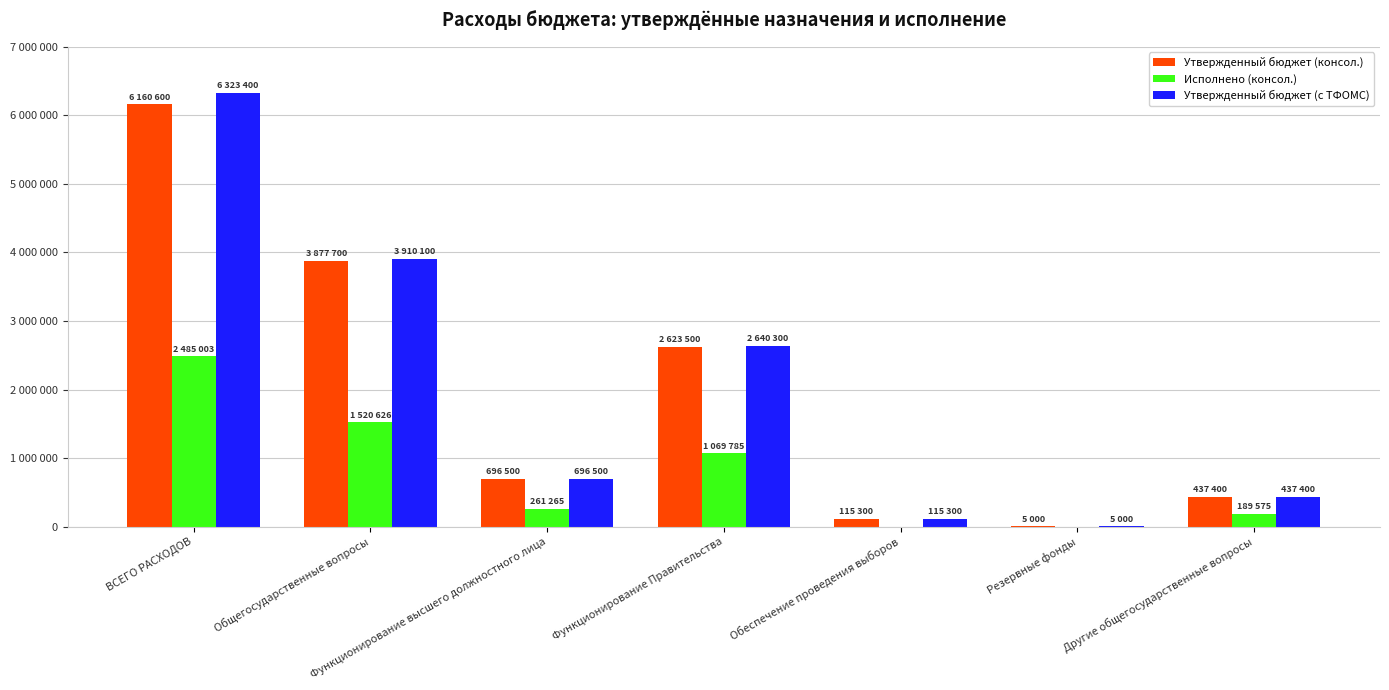

What are all the series names shown in the legend?

Утвержденный бюджет (консол.), Исполнено (консол.), Утвержденный бюджет (с ТФОМС)